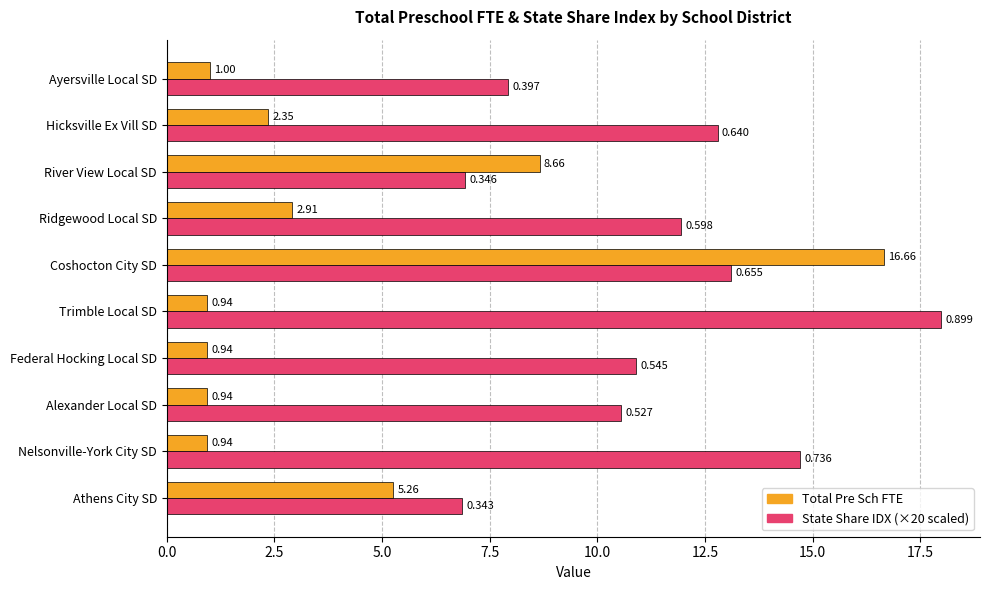

At which category is the sum across all series the highest?

Coshocton City SD